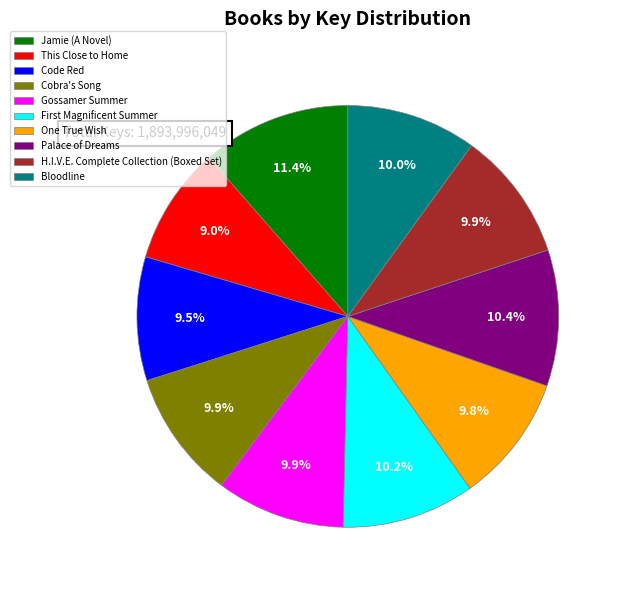

Do Code Red and Gossamer Summer together represent more than half of the pie?

No